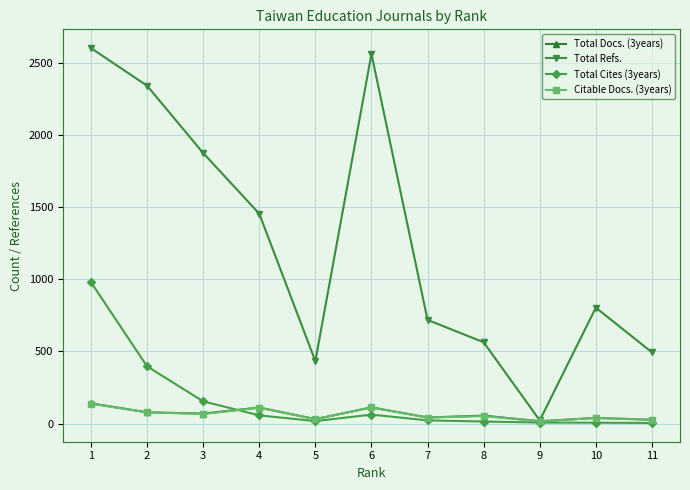

Is the value of Total Docs. (3years) at 9 greater than the value of Total Refs. at 10?

No